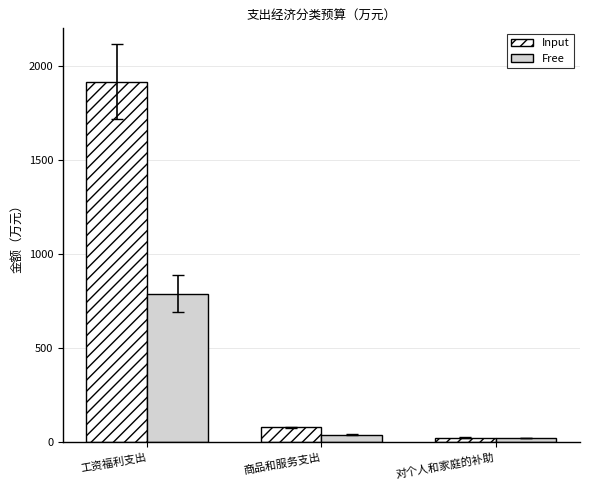

Which series has the largest total across all categories?

Input